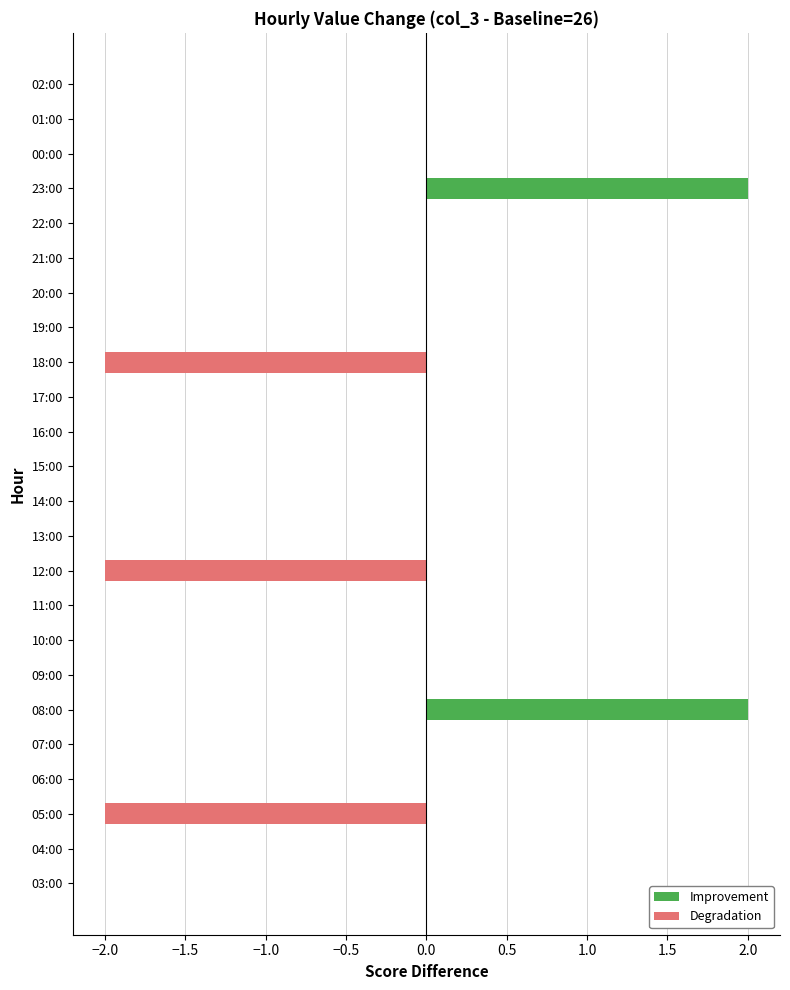

The chart shows a value of -2 at 04:00. True or false?

False